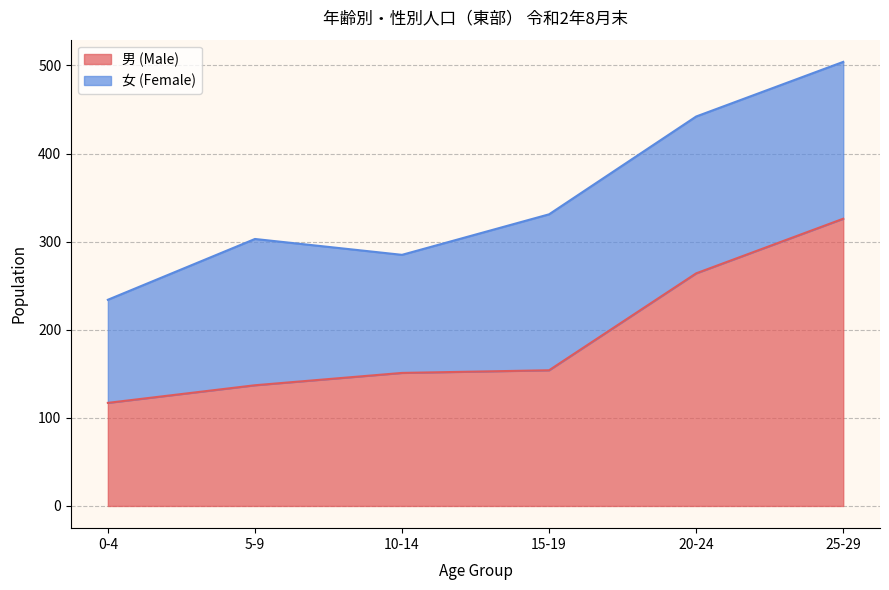

Where is the data nearest to the value 221?

20-24